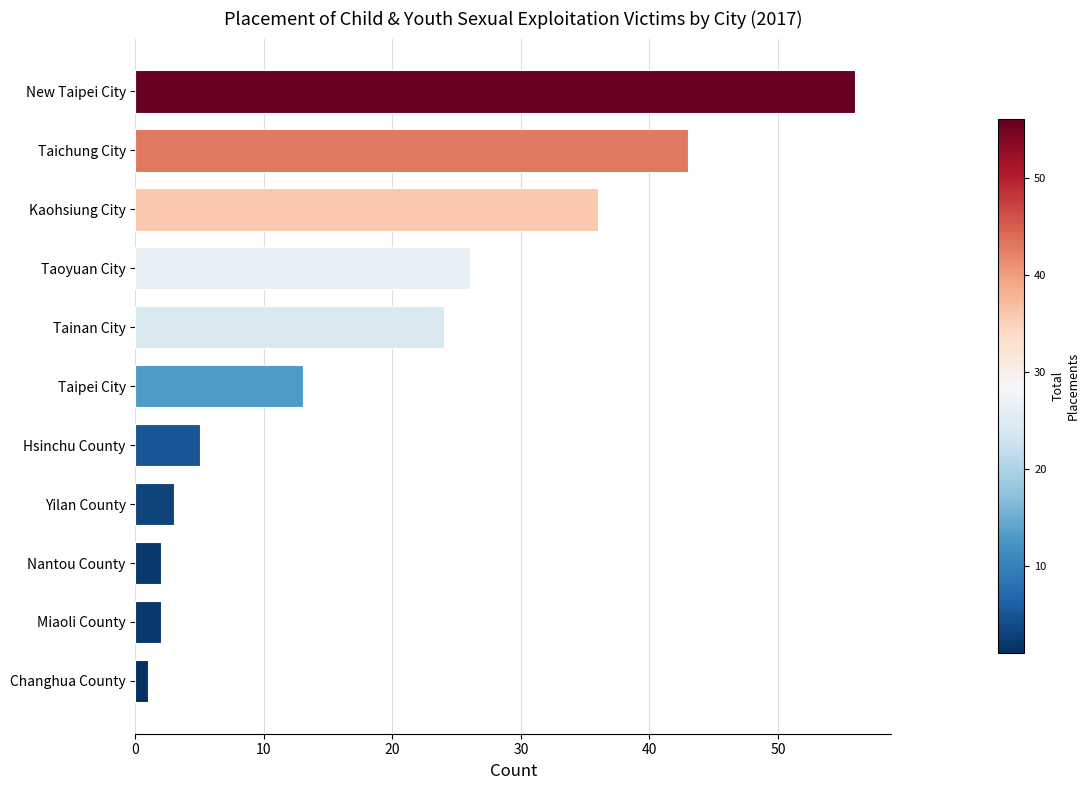

Reading bottom to top, extract all data points from this chart.

1	2	2	3	5	13	24	26	36	43	56